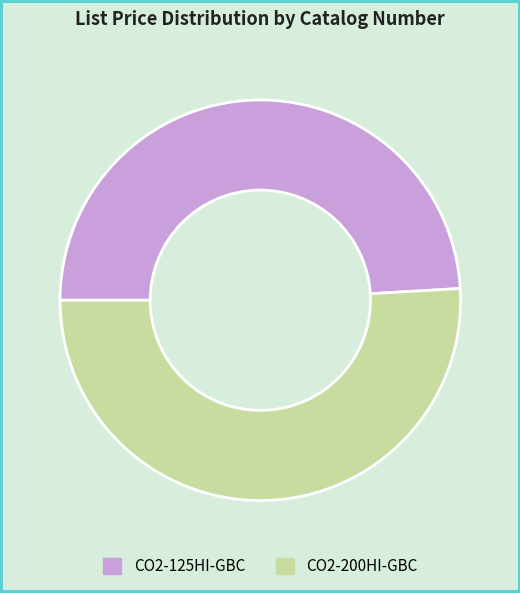

Rank the categories by value from lowest to highest.

CO2-125HI-GBC, CO2-200HI-GBC